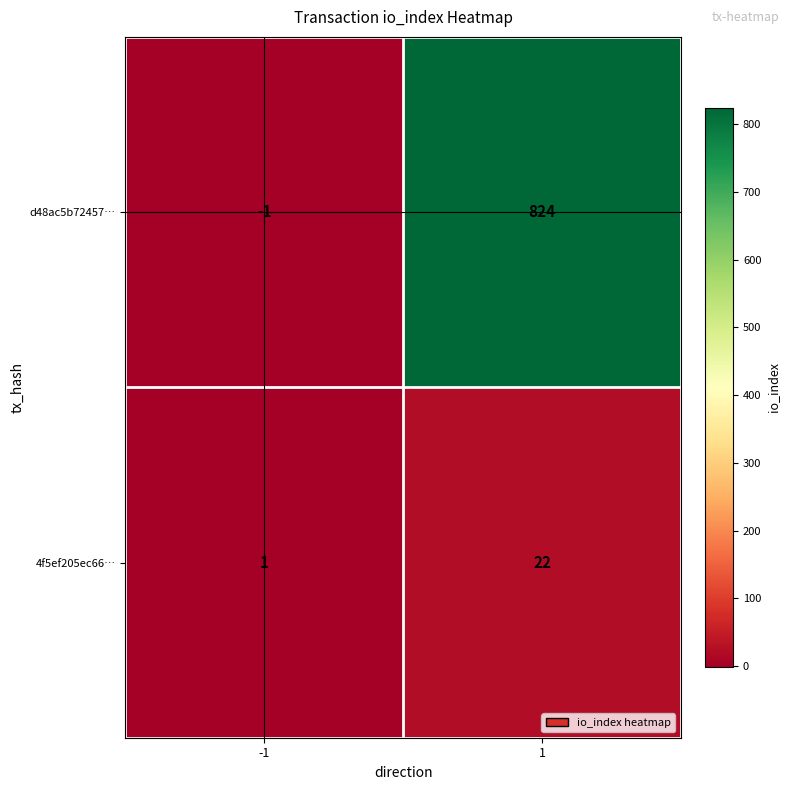

Which series has the largest total across all categories?

d48ac5b72457…